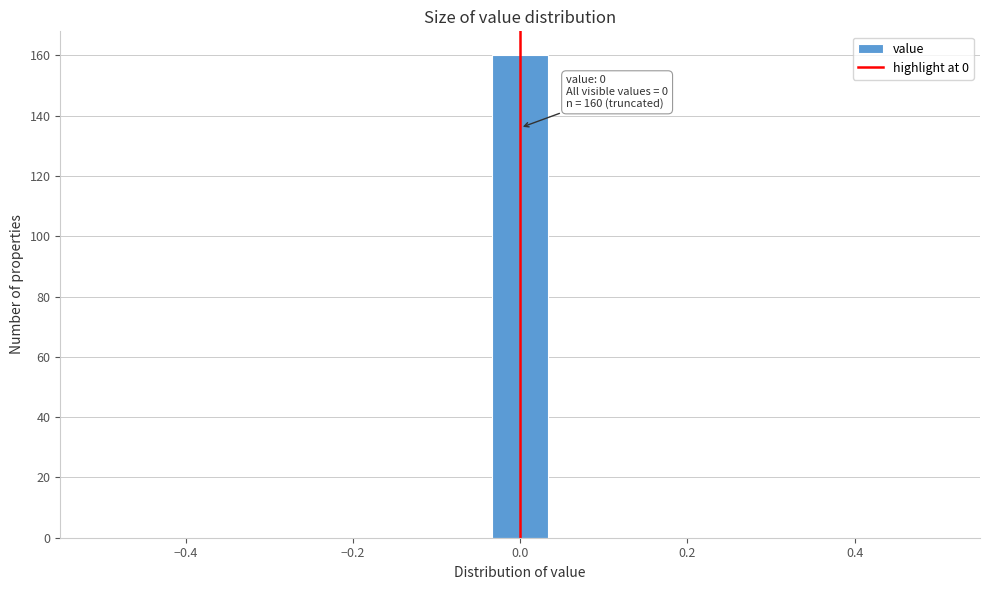

Around what value on the x-axis is the tallest bar? Give the approximate position of its centre, as read against the axis.

0.00